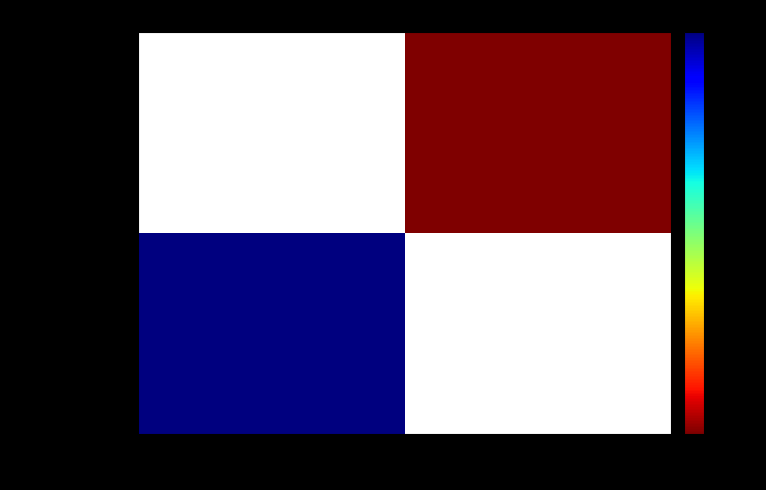

Rank the categories by 1b1cbee8ac276ea3ac3cadce1c1850e00cc1a34 value from highest to lowest.

time_stamp, direction